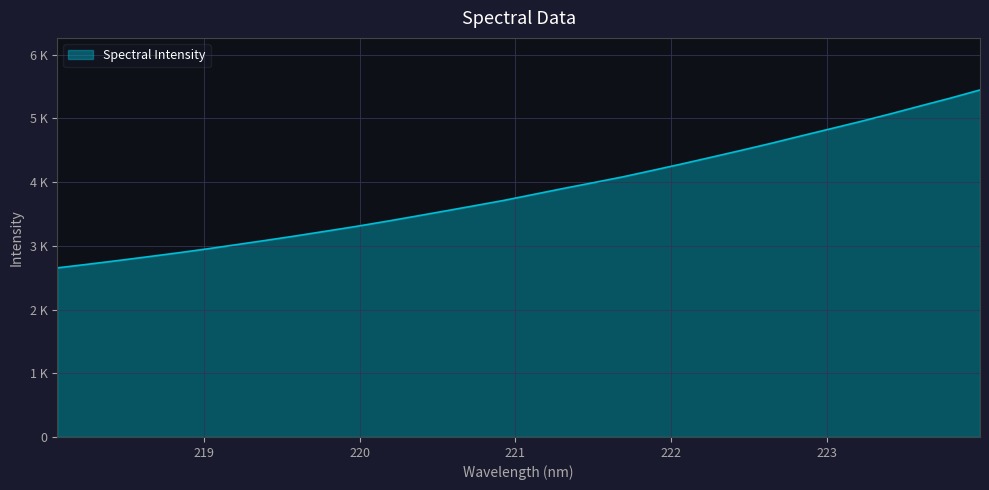

Rank the categories by value from highest to lowest.

223.9802, 223.7895, 223.5987, 223.408, 223.2172, 223.0264, 222.8355, 222.6447, 222.4538, 222.263, 222.0721, 221.8812, 221.6902, 221.4993, 221.3083, 221.1174, 220.9264, 220.7354, 220.5444, 220.3533, 220.1623, 219.9712, 219.7801, 219.589, 219.3979, 219.2067, 219.0156, 218.8244, 218.6332, 218.442, 218.2508, 218.0596